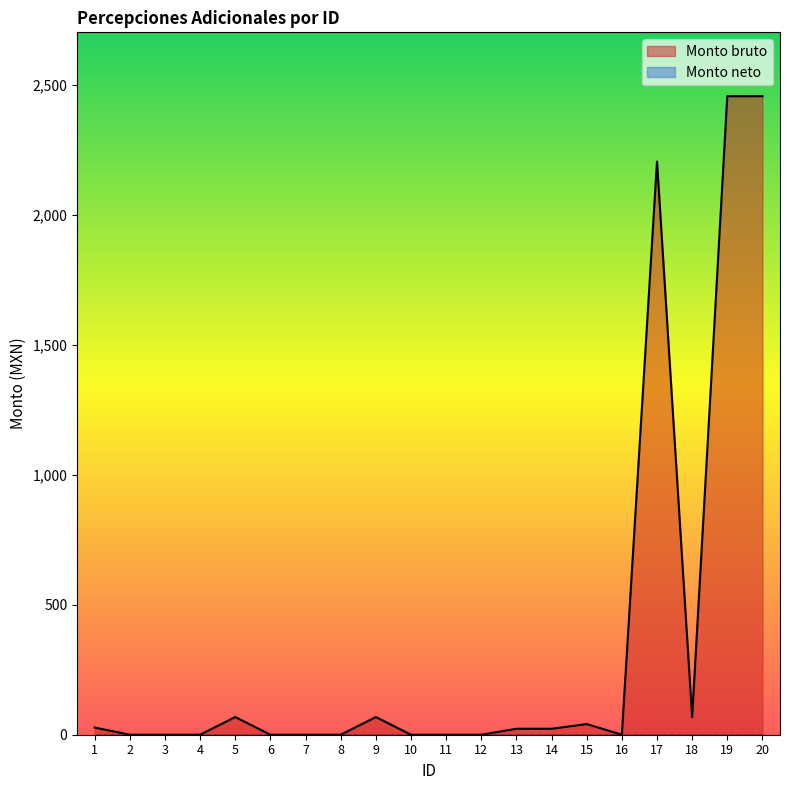

What is the difference between the maximum and minimum values?

2457.8